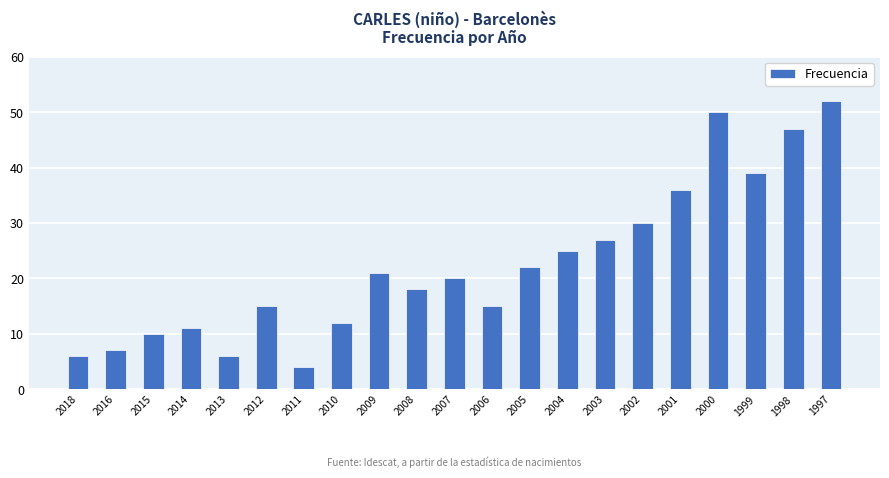

What is the sum of the values at 2004 and 1998?

72